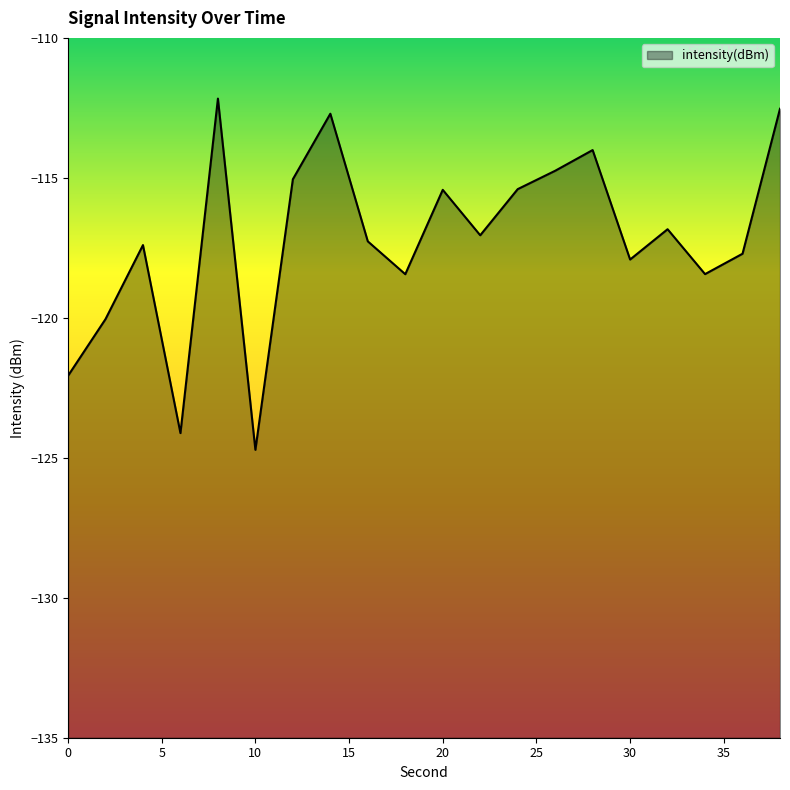

What is the change in value from 6 to 18?

+5.7